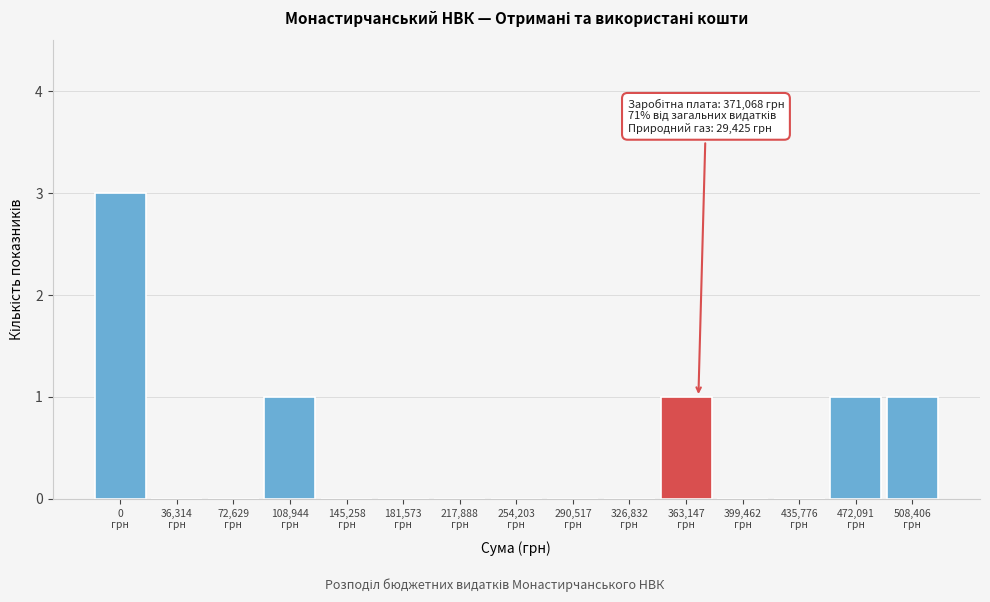

What is the greatest value displayed?

3